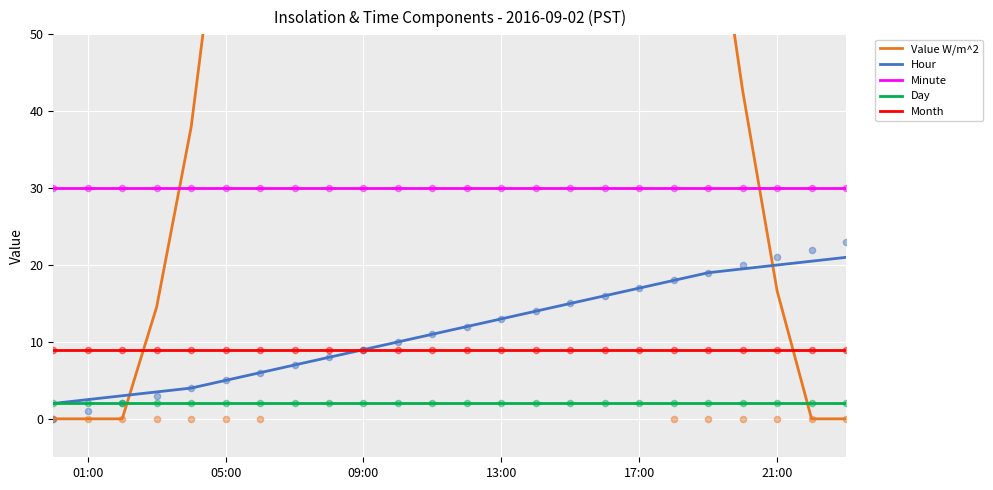

Which series has the largest total across all categories?

Value W/m^2